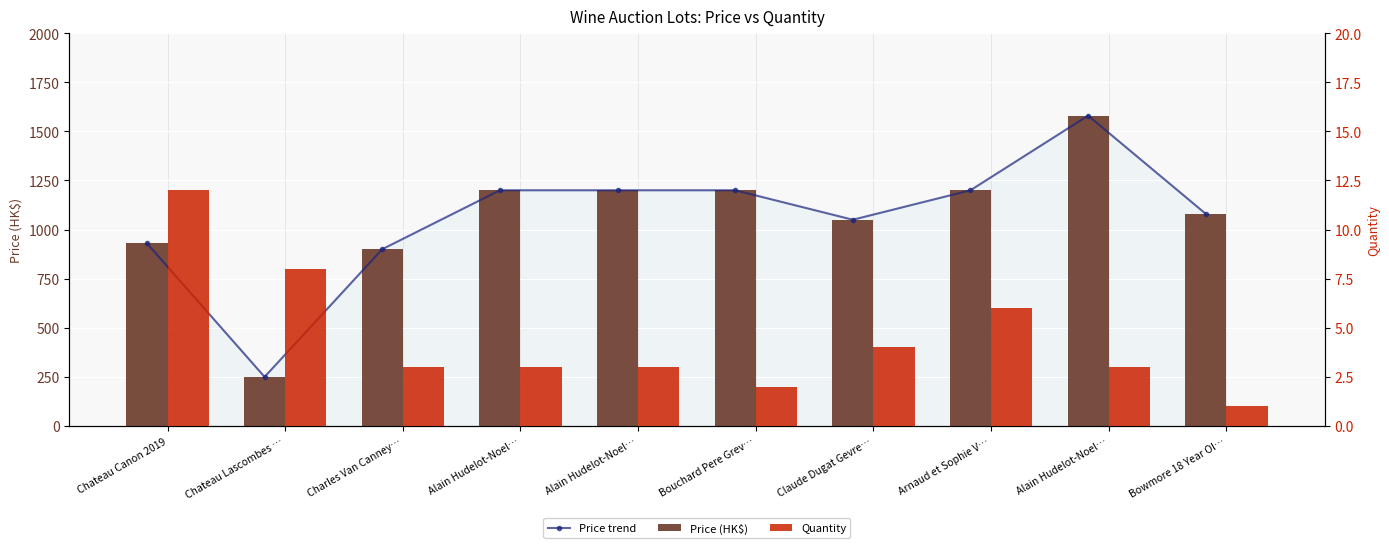

At which category is the sum across all series the highest?

Alain Hudelot-Noel…